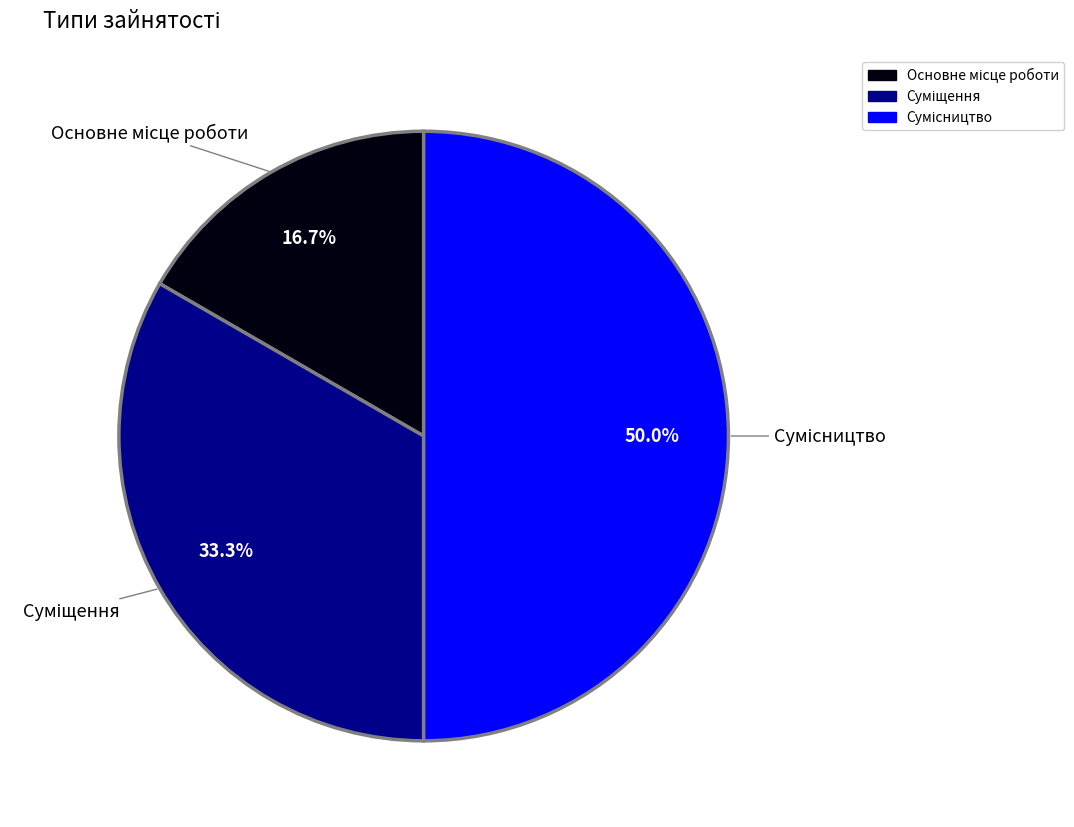

Which category has the smallest portion of the pie?

Основне місце роботи